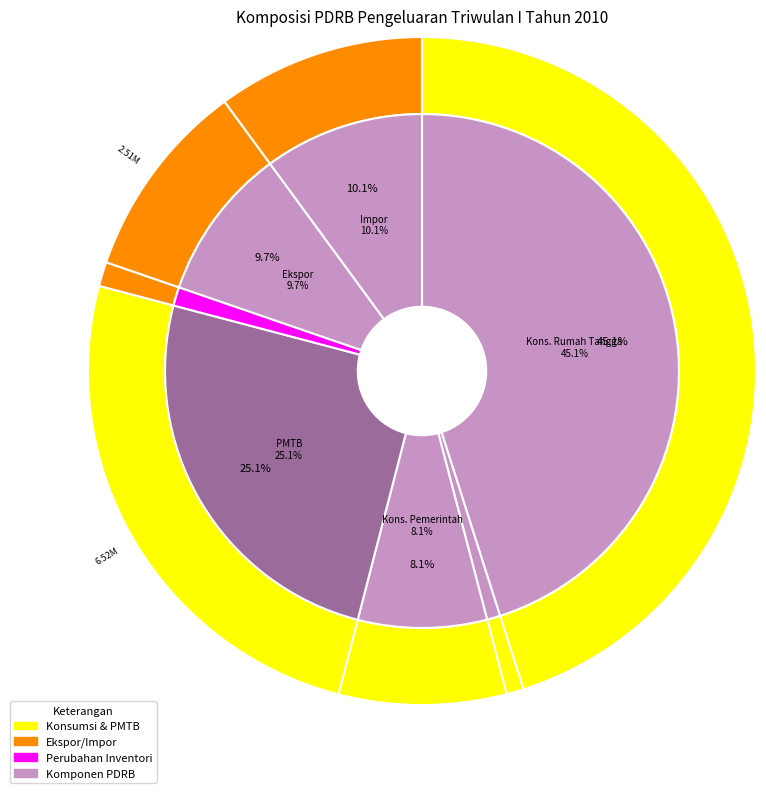

To the nearest percent, what percentage of the pie is Pengeluaran Konsumsi LNPRT?

1%